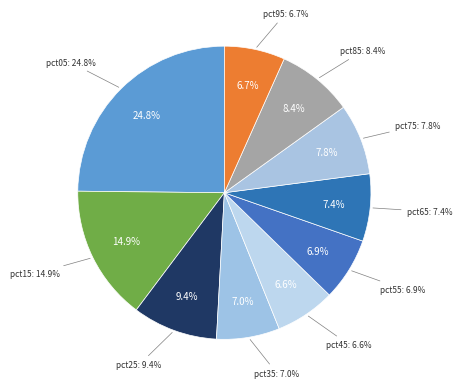

Is it true that pct05 is 15% of the pie?

False